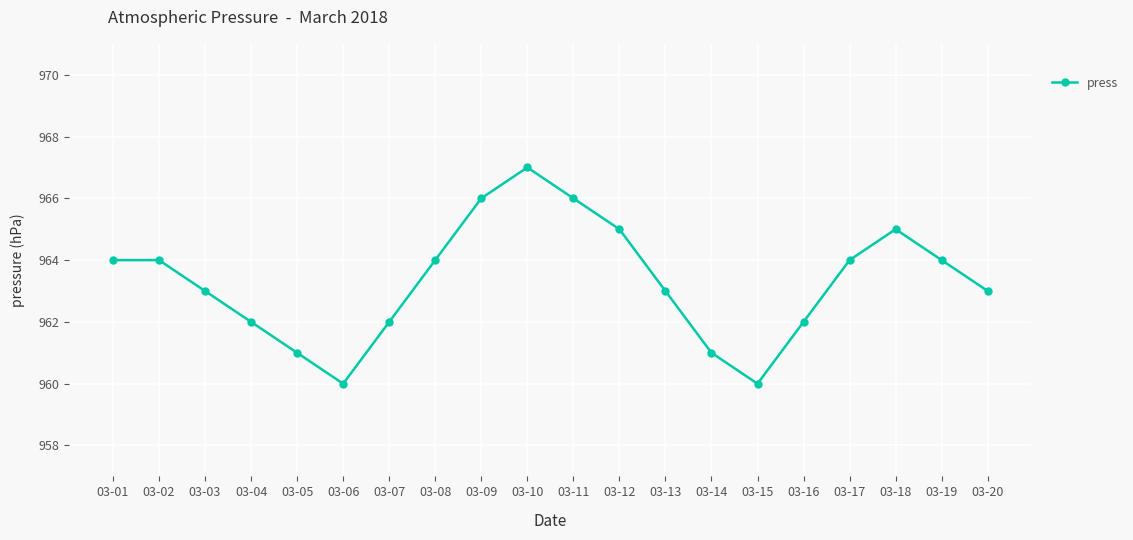

What is the value of the 18th point from the left?

965